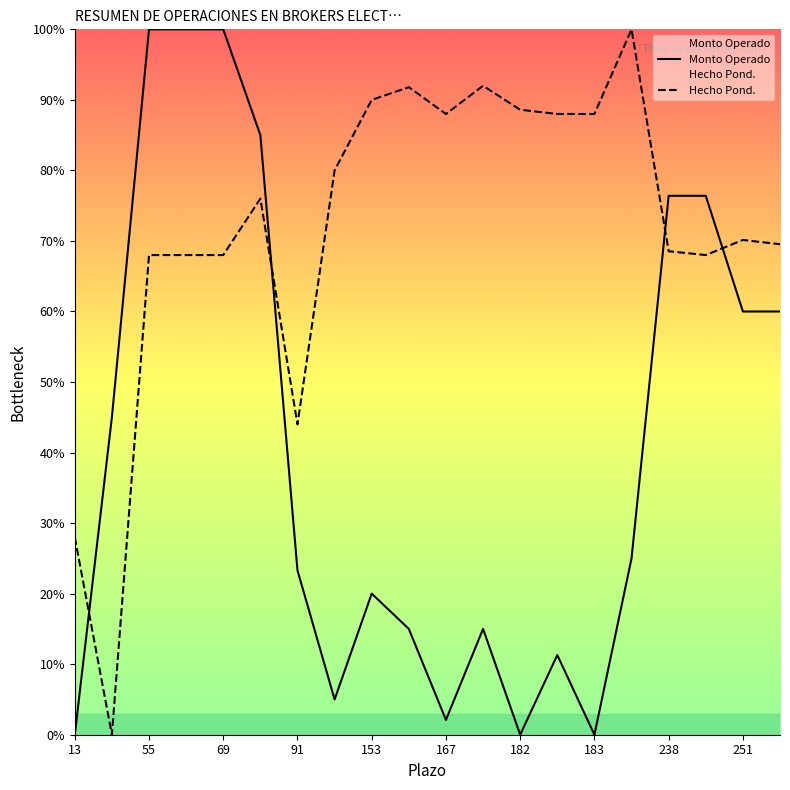

Reading right to left, list all the values displayed in this chart.

Monto Operado: 60.0	60.0	76.4	76.4	25.0	0.0	11.3	0.0	15.0	2.1	15.0	20.0	5.0	23.3	85.0	100.0	100.0	100.0	45.0	0.0
Hecho Pond.: 69.5	70.1	68.0	68.5	100.0	88.0	88.0	88.6	92.0	88.0	91.8	90.0	80.0	44.0	76.0	68.0	68.0	68.0	0.0	28.0